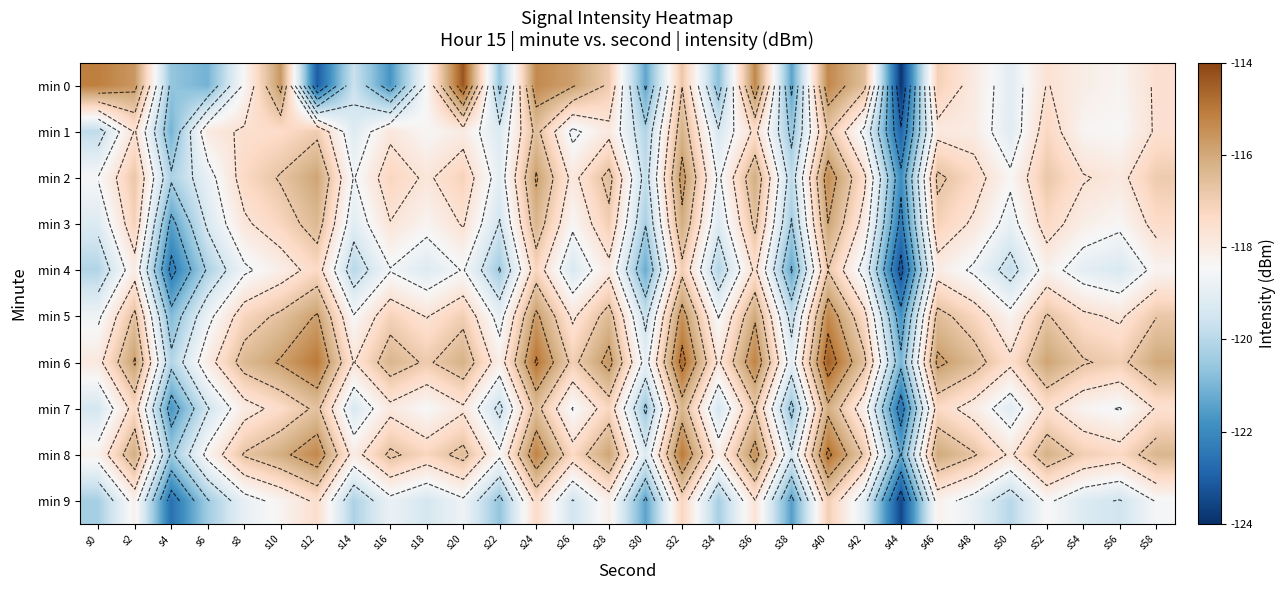

At s42, list the series in order from smallest to largest.

min 9, min 4, min 1, min 7, min 3, min 2, min 5, min 8, min 6, min 0